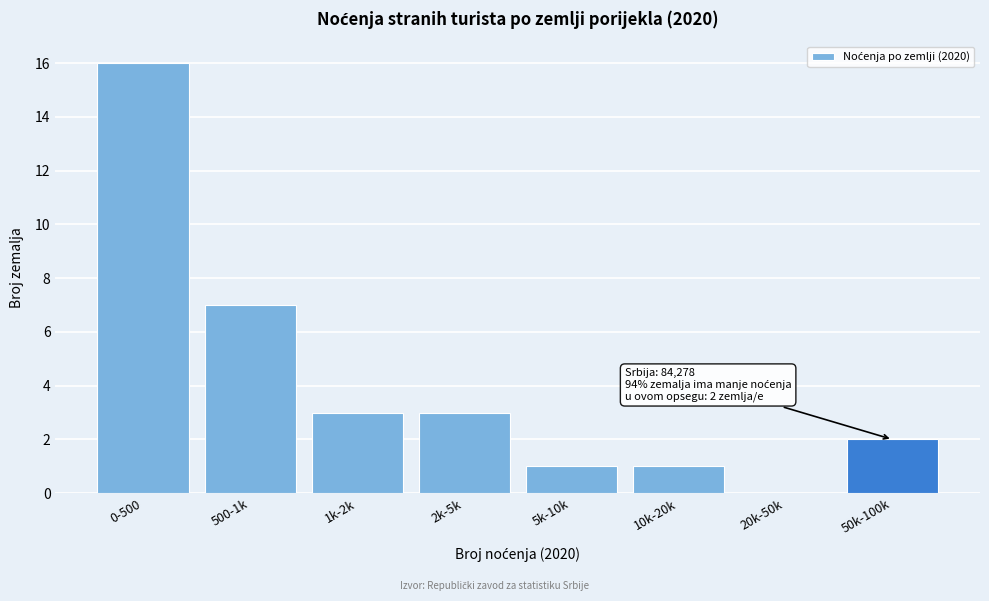

Reading left to right, list all the values displayed in this chart.

0-500=16	500-1k=7	1k-2k=3	2k-5k=3	5k-10k=1	10k-20k=1	20k-50k=0	50k-100k=2